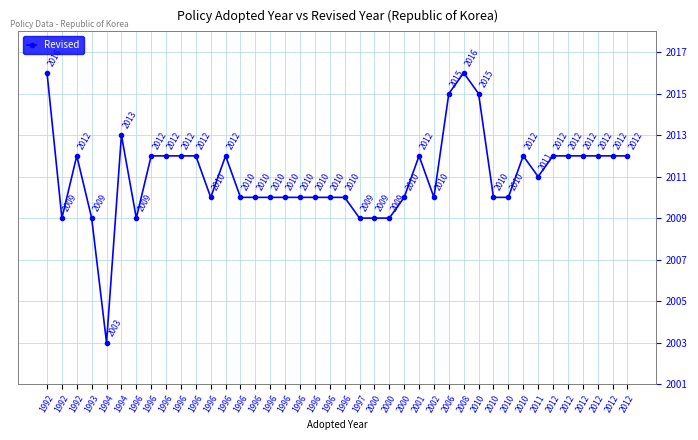

What is the greatest value displayed?

2016